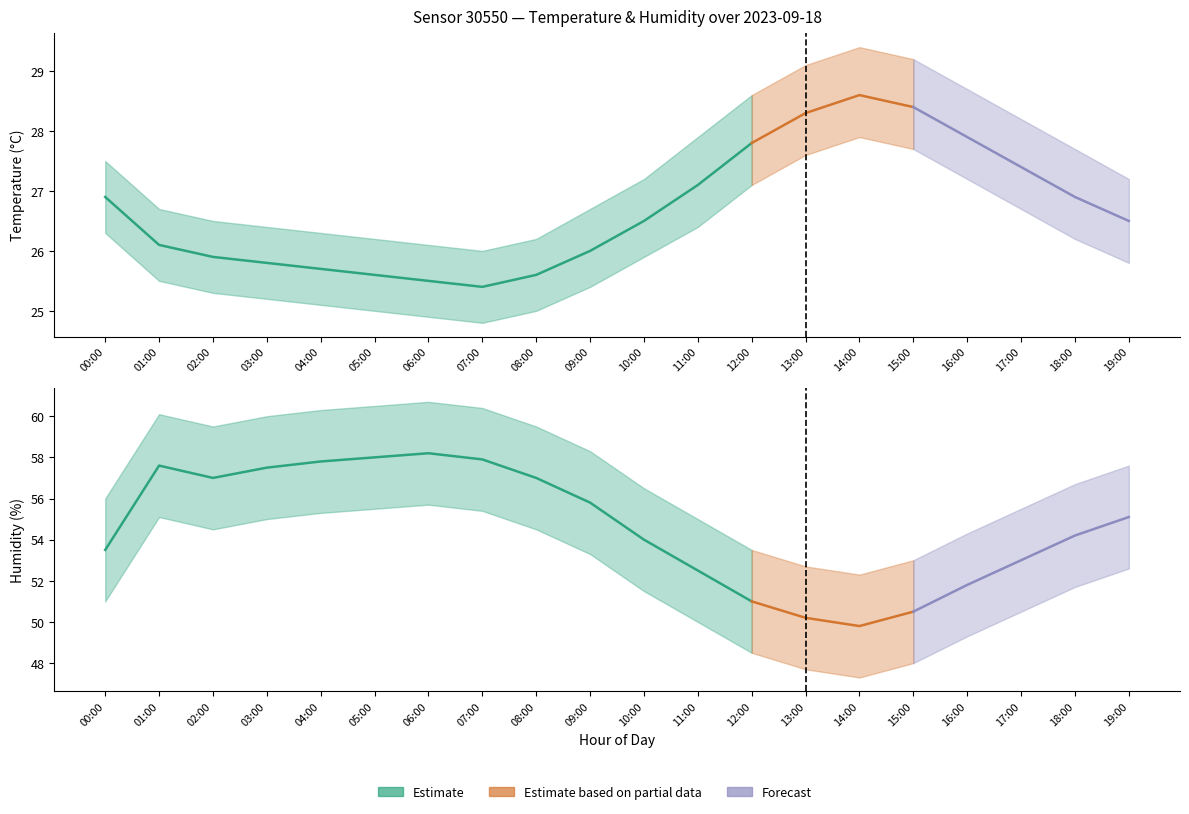

True or false: humidity_lower has more than 0 interior local peaks.

True